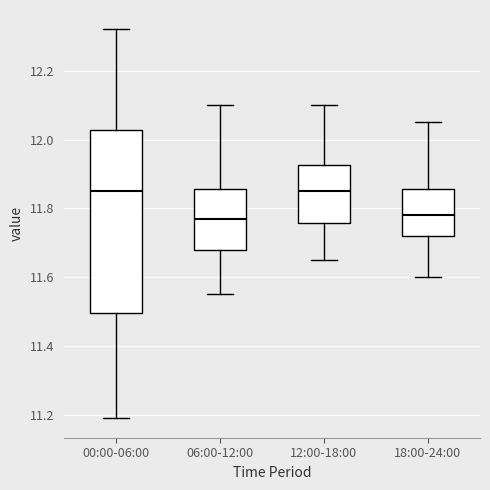

Reading left to right, transcribe this box plot: for each box, give where its median line is, the range the box spans, and where its two whiskers end, as read against the y-axis. The values are not printed on the chart, so give them approximately, as read against the axis.

00:00-06:00: median 11.86, box 11.50 to 12.02, whiskers 11.20 to 12.32
06:00-12:00: median 11.78, box 11.68 to 11.86, whiskers 11.56 to 12.10
12:00-18:00: median 11.86, box 11.76 to 11.92, whiskers 11.66 to 12.10
18:00-24:00: median 11.78, box 11.72 to 11.86, whiskers 11.60 to 12.06